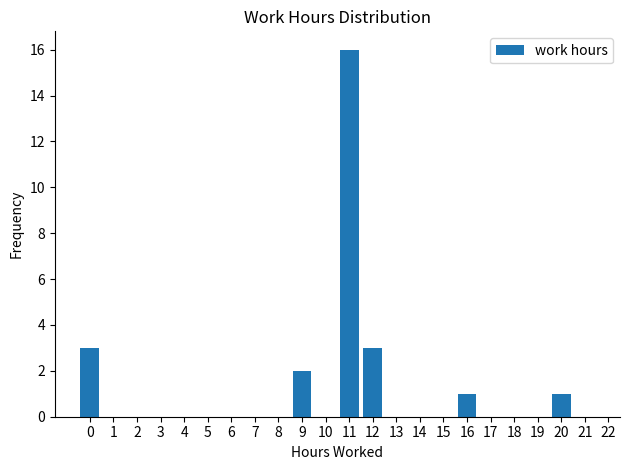

Reading right to left, list all the values displayed in this chart.

21=0	20=1	19=0	18=0	17=0	16=1	15=0	14=0	13=0	12=3	11=16	10=0	9=2	8=0	7=0	6=0	5=0	4=0	3=0	2=0	1=0	0=3